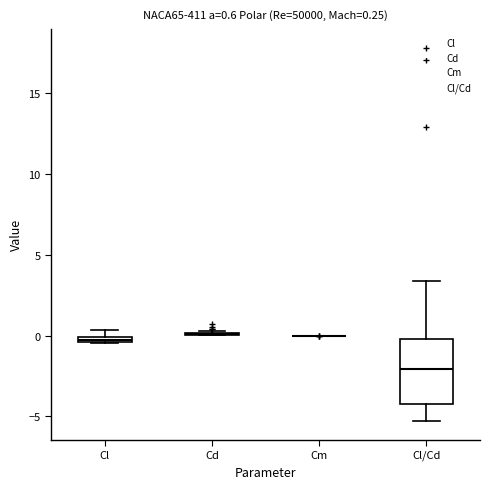

Comparing the boxes themselves (not the whiskers), which one is the tallest?

Cl/Cd